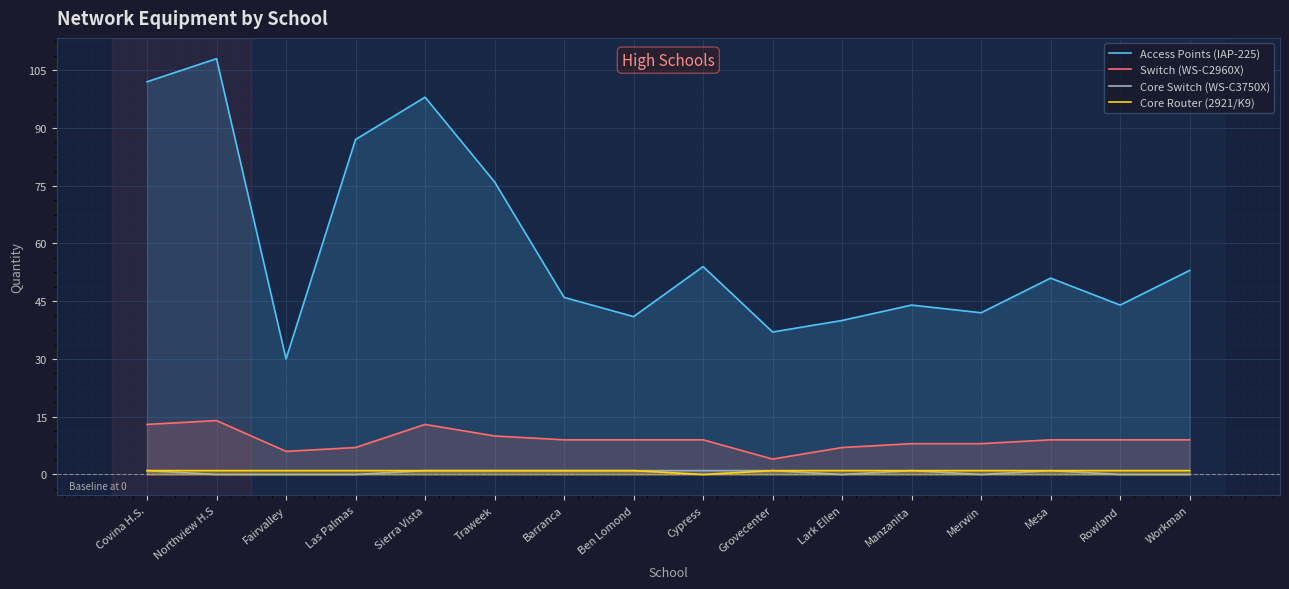

Reading right to left, transcribe all the data shown in this chart.

Access Points (IAP-225): 53	44	51	42	44	40	37	54	41	46	76	98	87	30	108	102
Switch (WS-C2960X): 9	9	9	8	8	7	4	9	9	9	10	13	7	6	14	13
Core Switch (WS-C3750X): 0	0	1	0	1	0	1	1	1	1	1	1	0	0	0	1
Core Router (2921/K9): 1	1	1	1	1	1	1	0	1	1	1	1	1	1	1	1